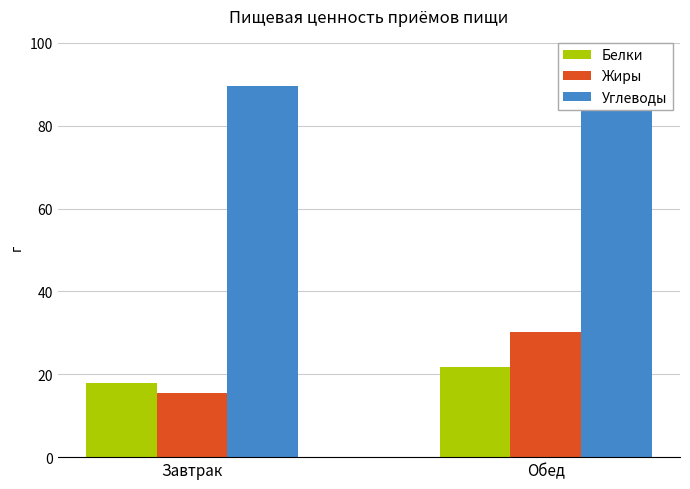

What is the average value of the Углеводы series?

93.2